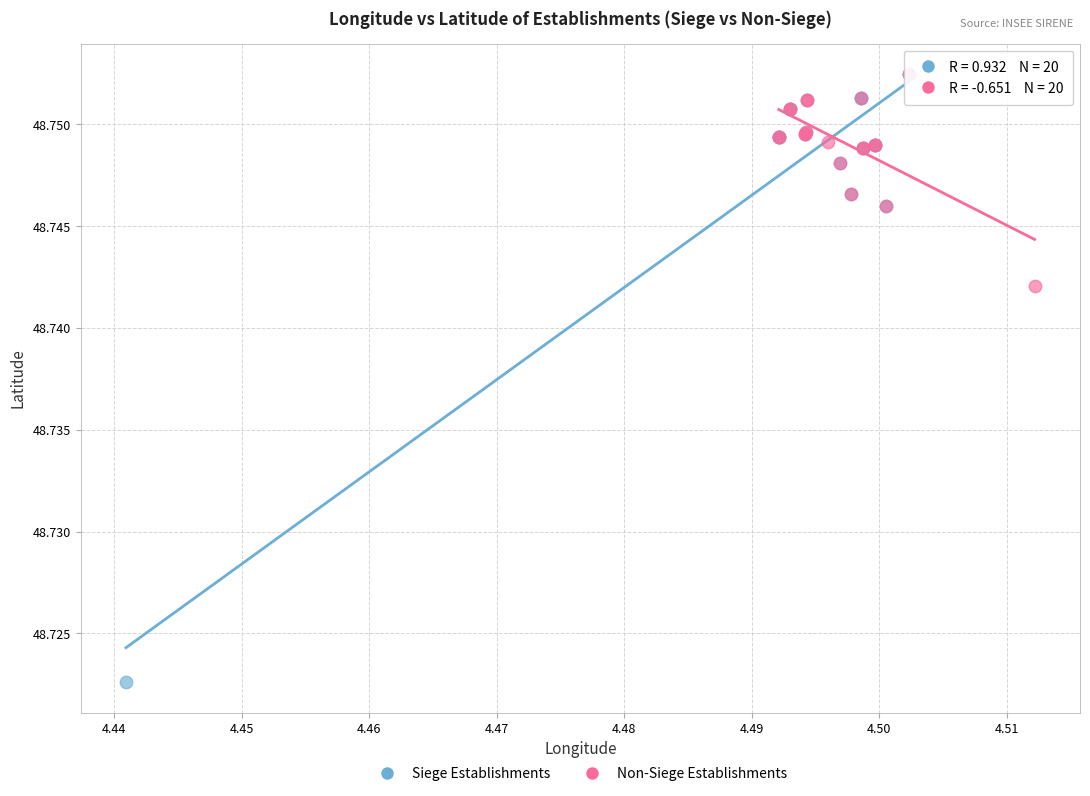

Which series has the widest spread of Y values?

Siege Establishments